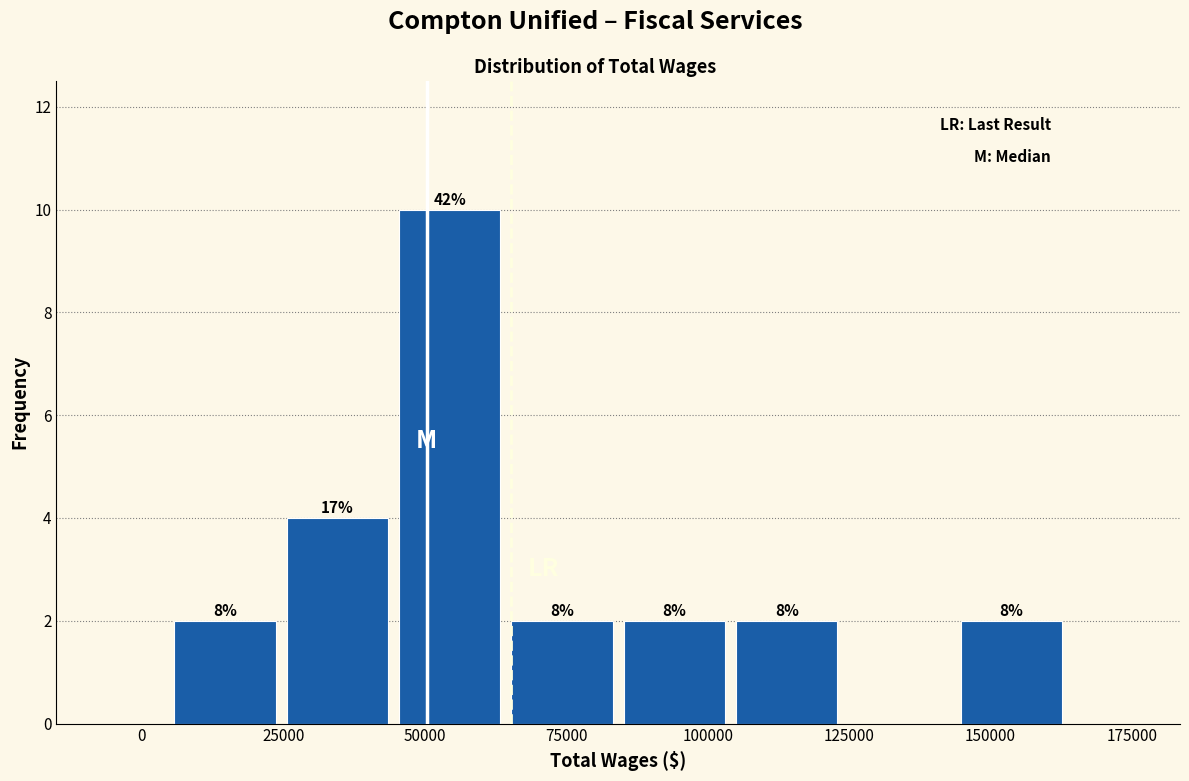

Read against the x-axis, roughly where is the centre of the tallest bar?

55000